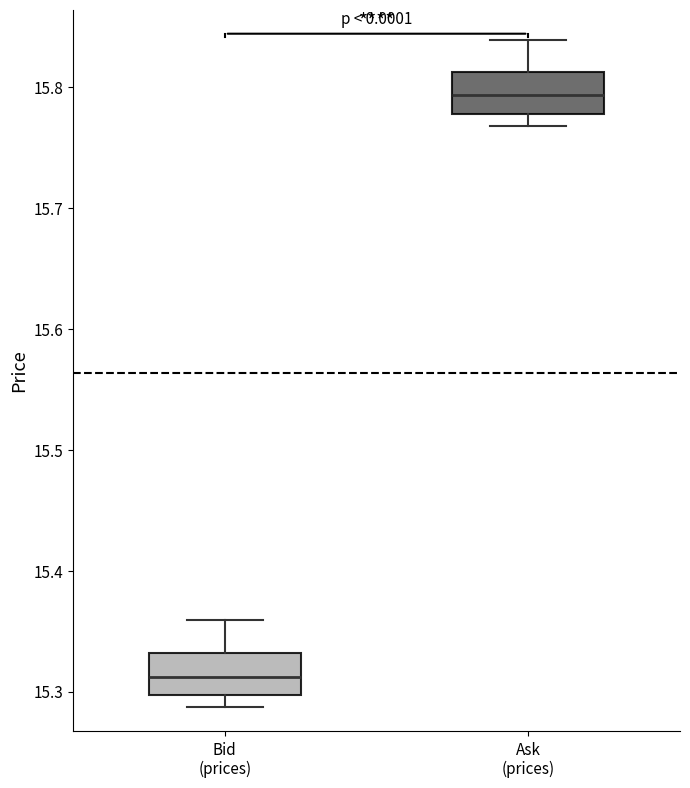

Reading left to right, read every box against the y-axis: the position of its median line, the range the box covers, and the ends of its whiskers. The values are not printed on the chart, so give them approximately, as read against the axis.

Bid (prices): median 15.31, box 15.30 to 15.33, whiskers 15.29 to 15.36
Ask (prices): median 15.79, box 15.78 to 15.81, whiskers 15.77 to 15.84